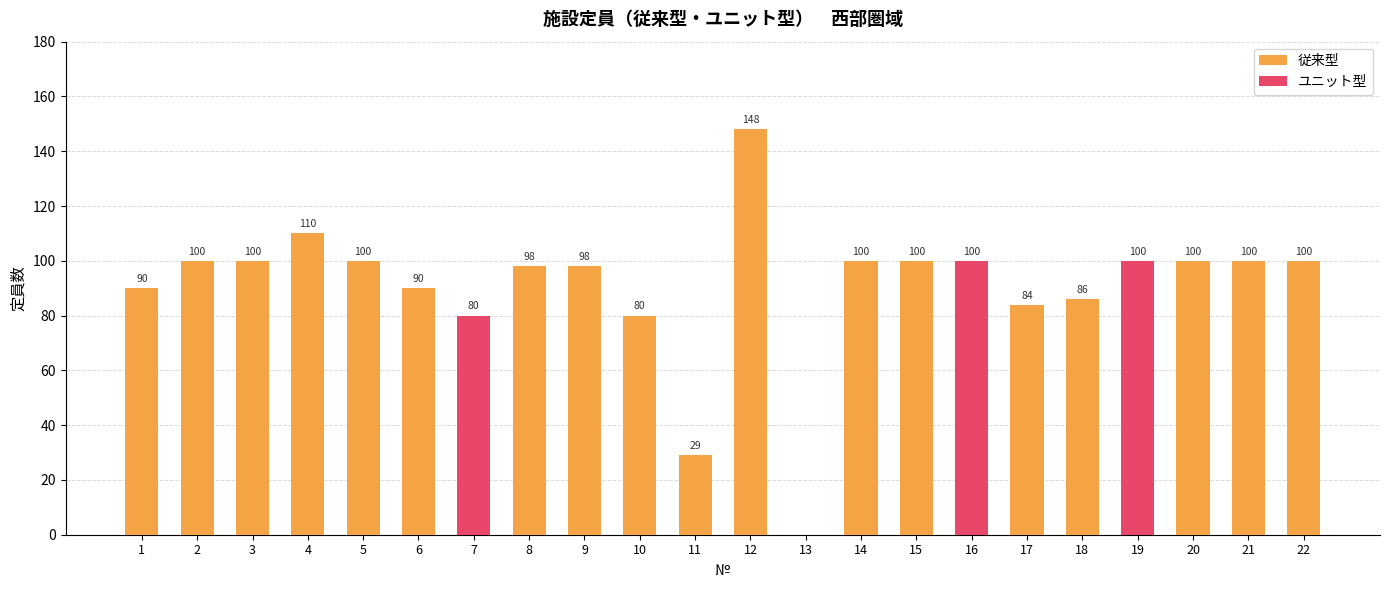

Is it true that 従来型 equals 100 at 22?

True